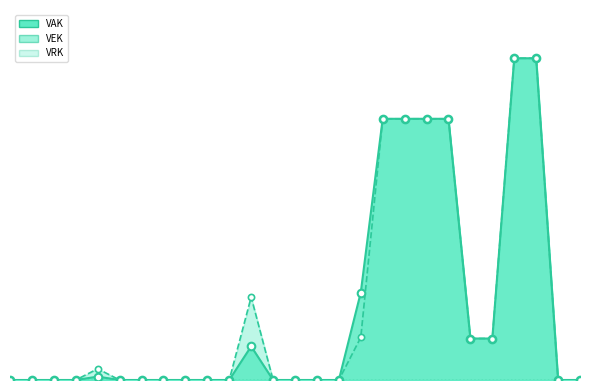

What is the total value across all series at 2022 uitvoering?

13